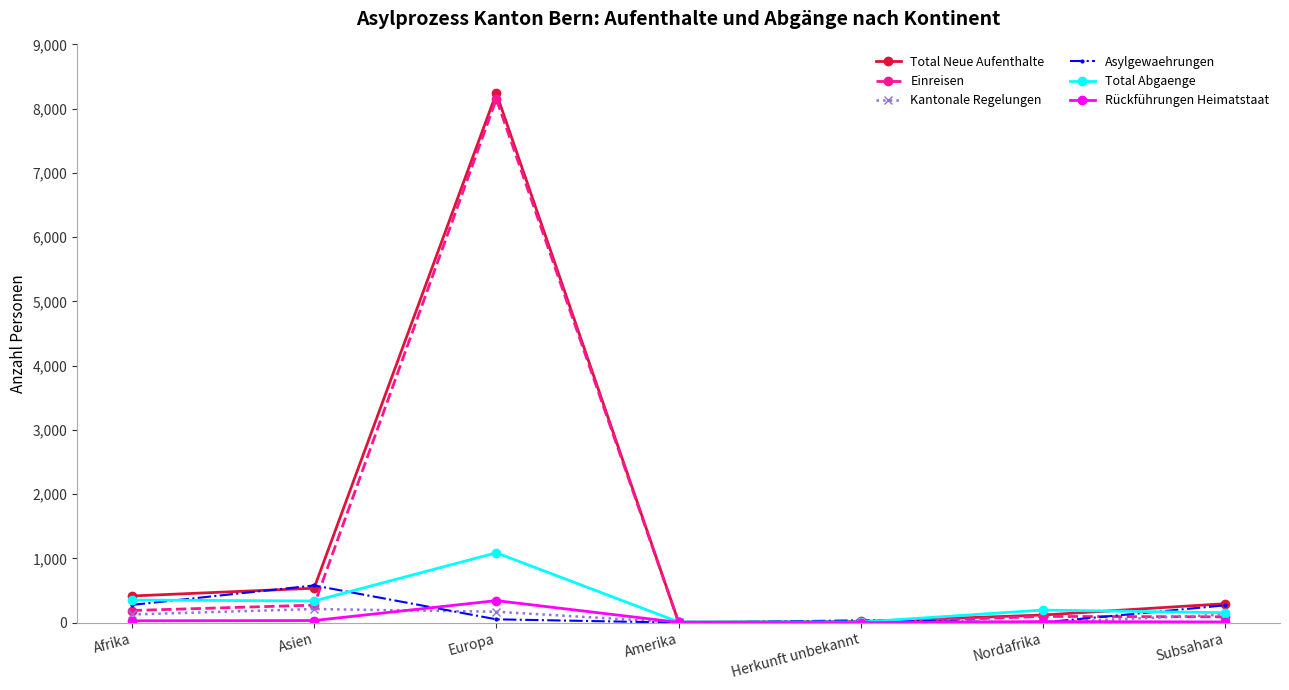

What is the average value of the Kantonale Regelungen series?

93